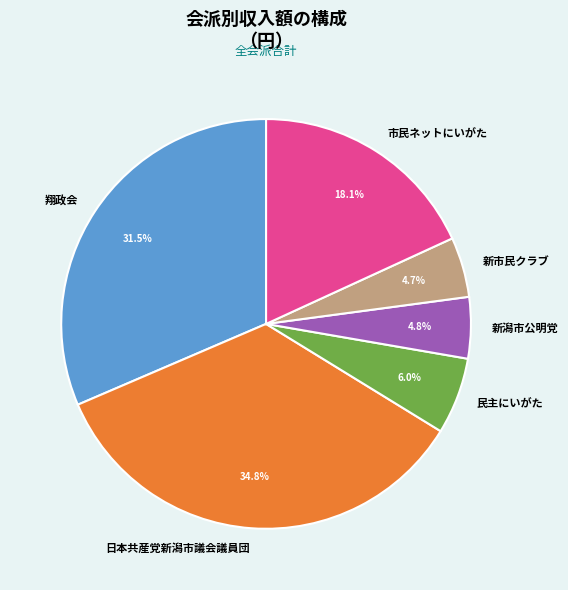

Which category has the biggest portion of the pie?

日本共産党新潟市議会議員団